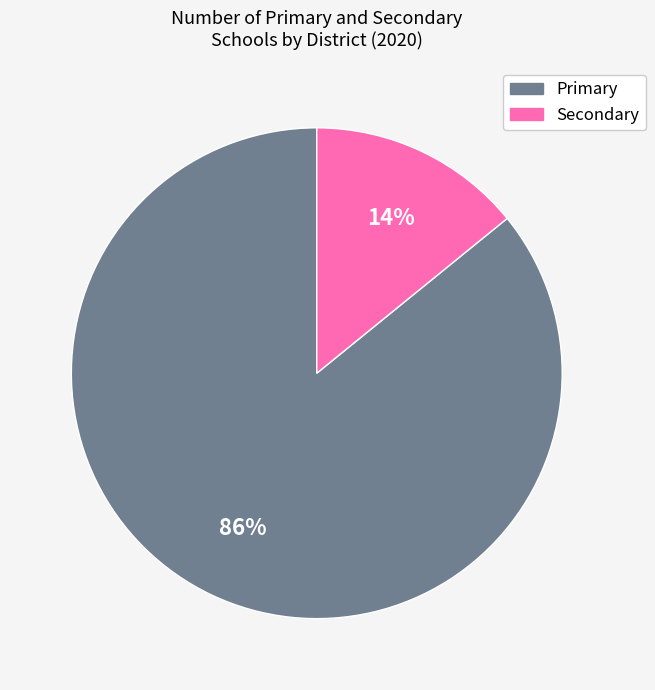

Is there a majority slice in this chart?

Yes